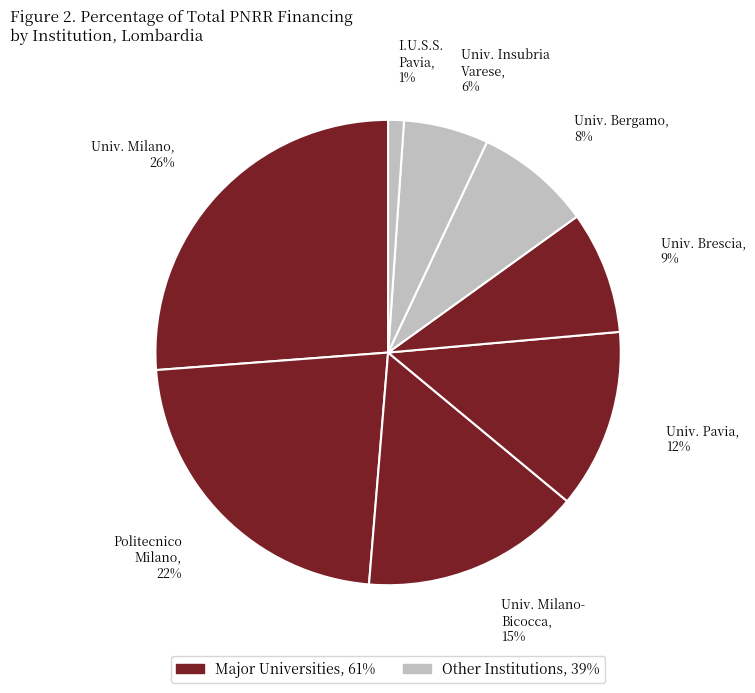

To the nearest percent, what is the difference between the largest and smallest slice percentages?

25%